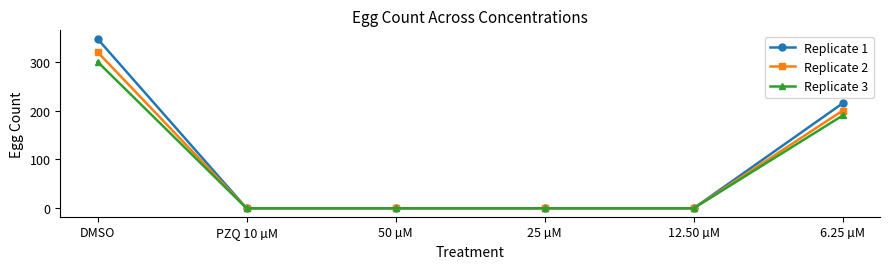

True or false: Replicate 3 has more than 2 points higher than both neighbors.

False